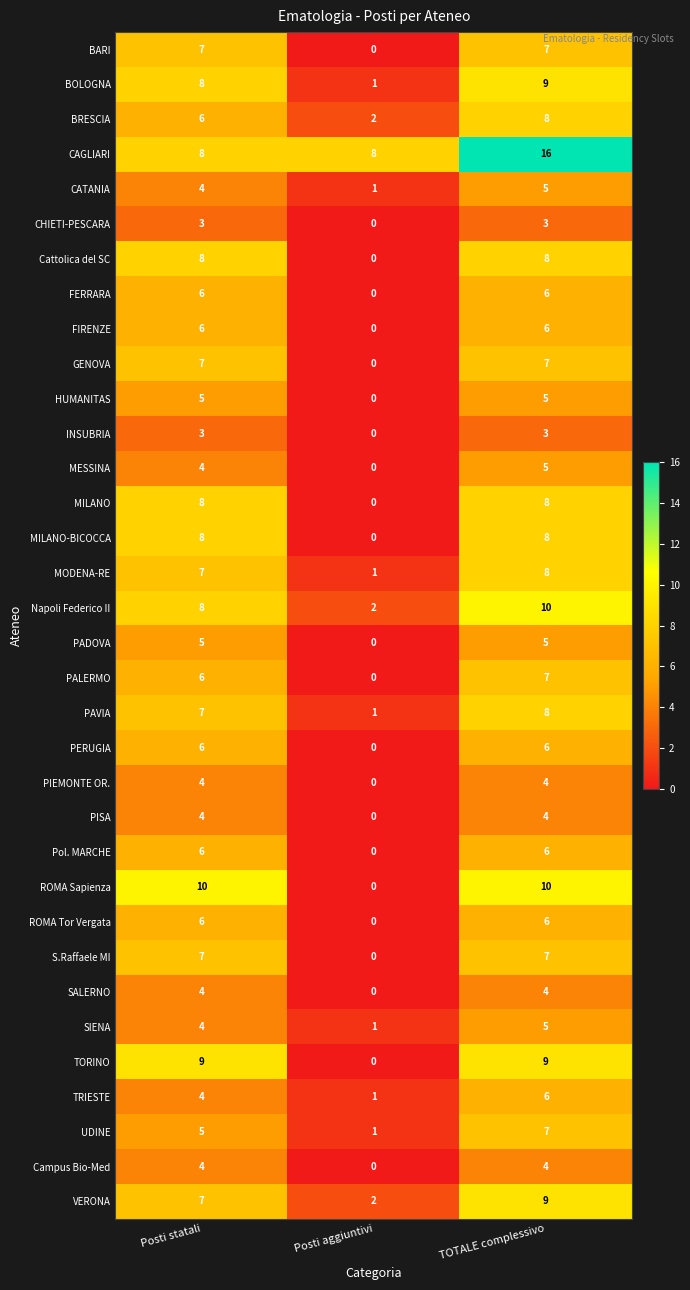

At which category is the sum across all series the highest?

TOTALE complessivo